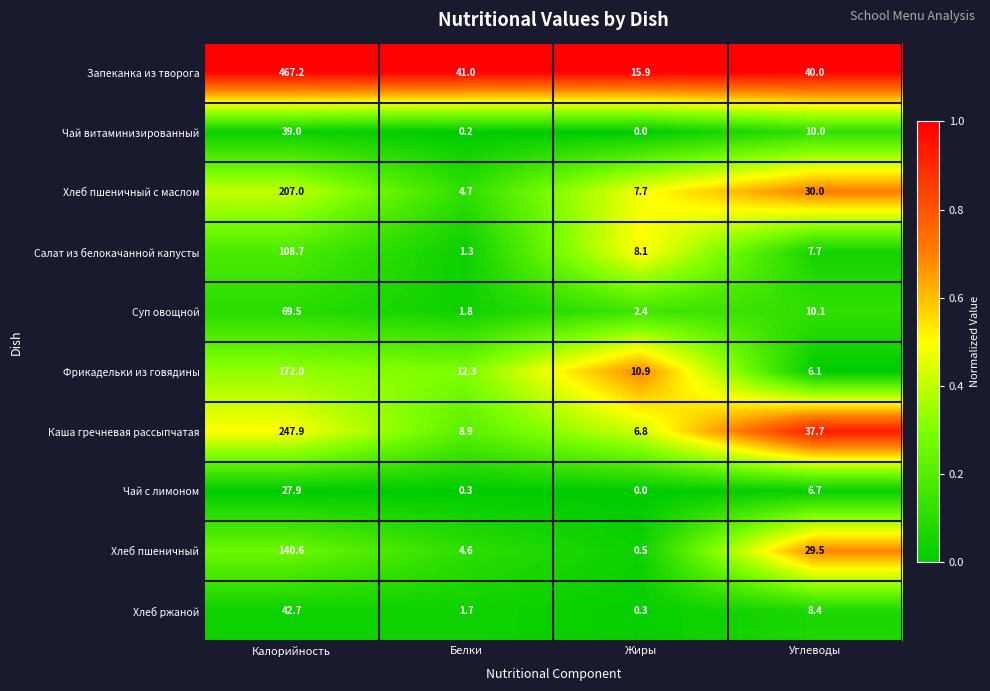

Which label corresponds to the smallest value in the chart?

Жиры